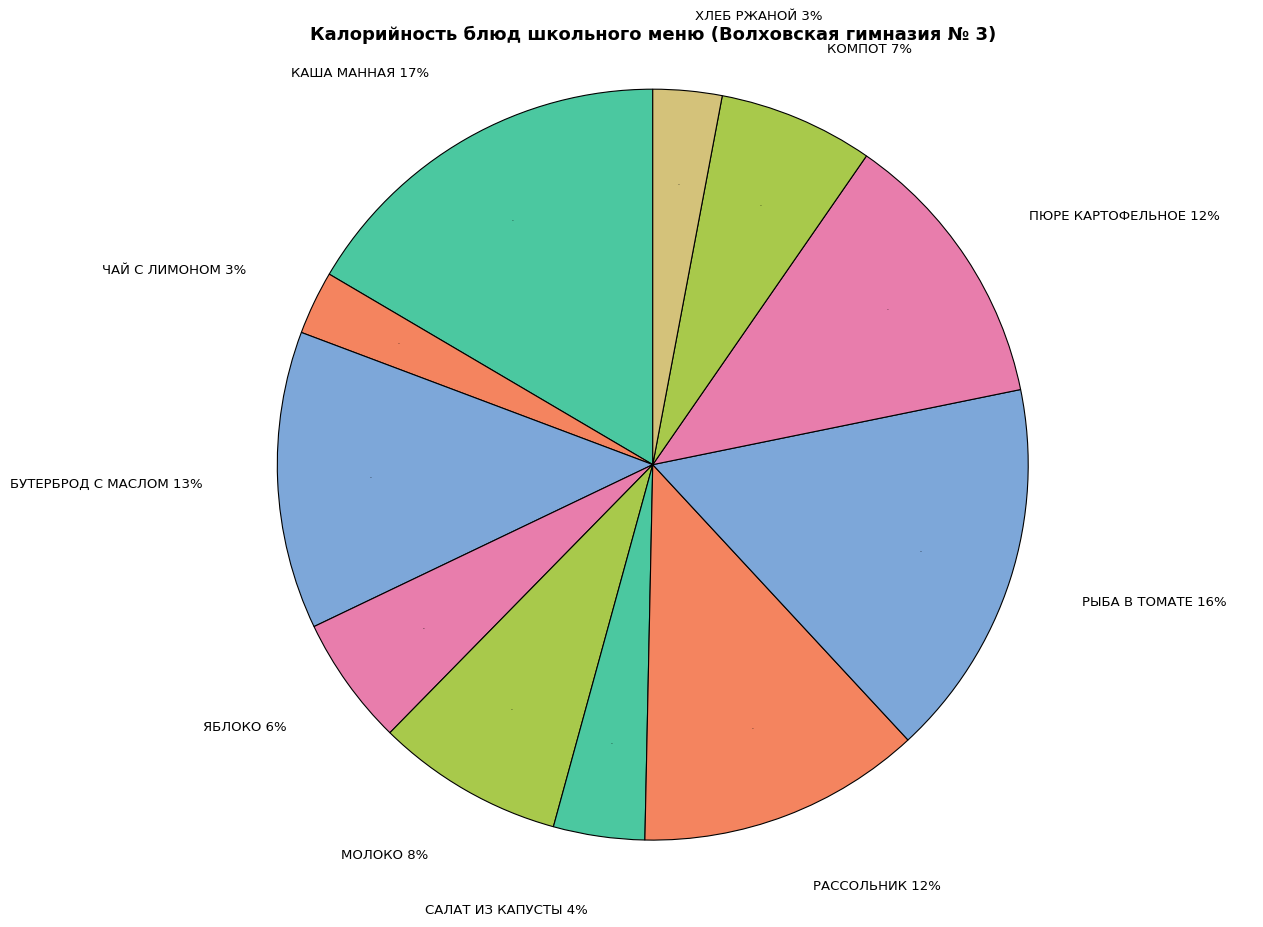

The МОЛОКО slice represents 2% of the pie. True or false?

False